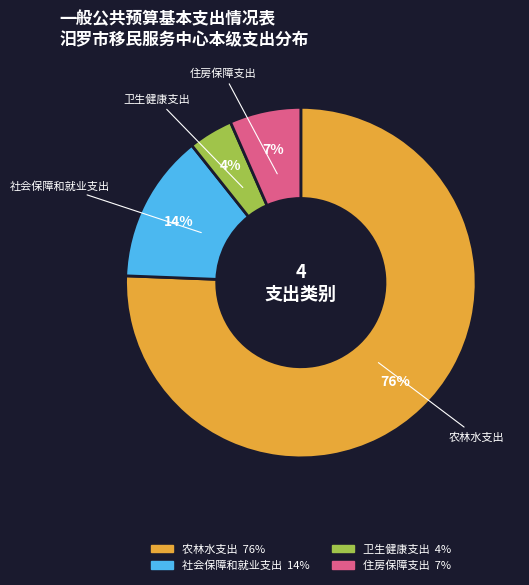

Rank the categories by value from lowest to highest.

卫生健康支出, 住房保障支出, 社会保障和就业支出, 农林水支出